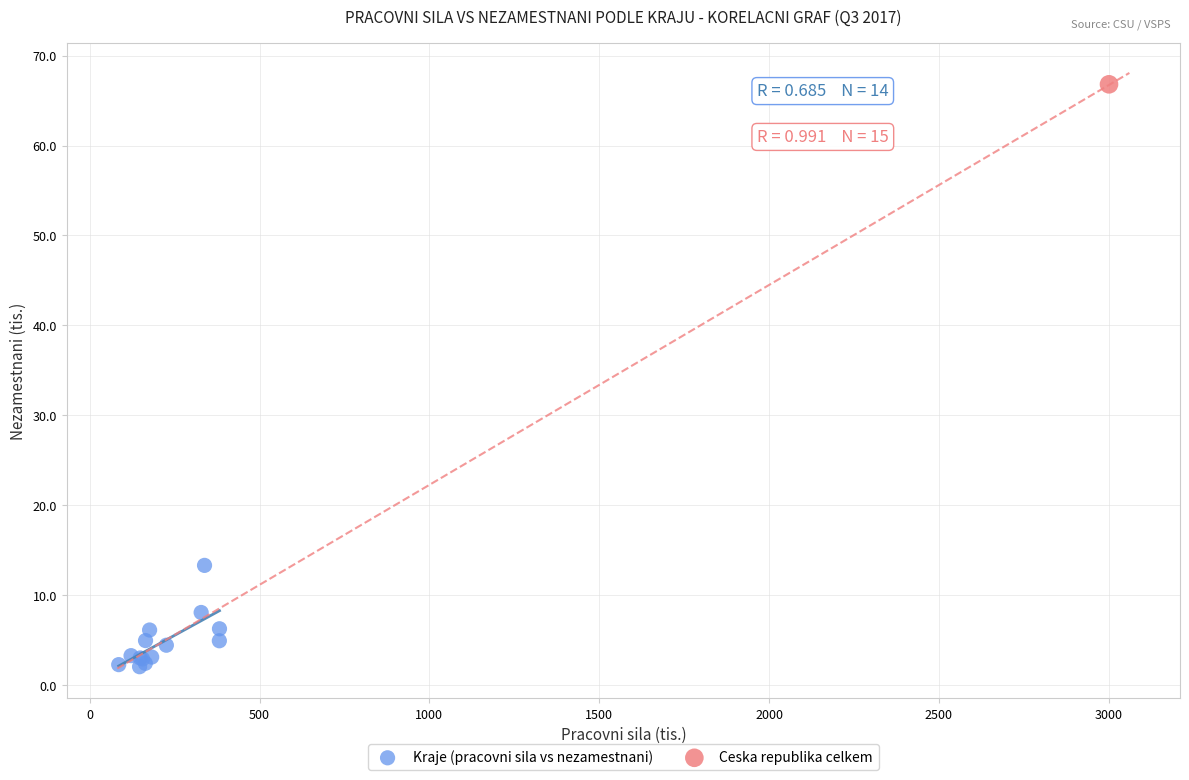

What are all the series names shown in the legend?

Kraje (pracovni sila vs nezamestnani), Ceska republika celkem